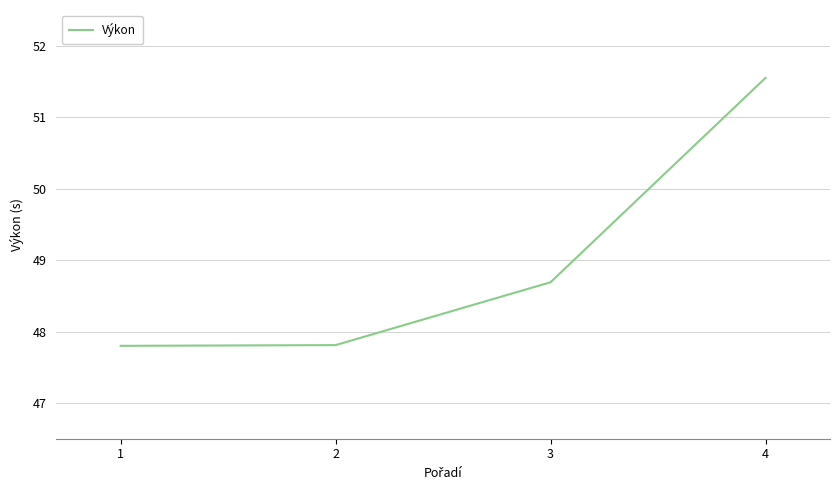

How many distinct data groups are displayed?

1